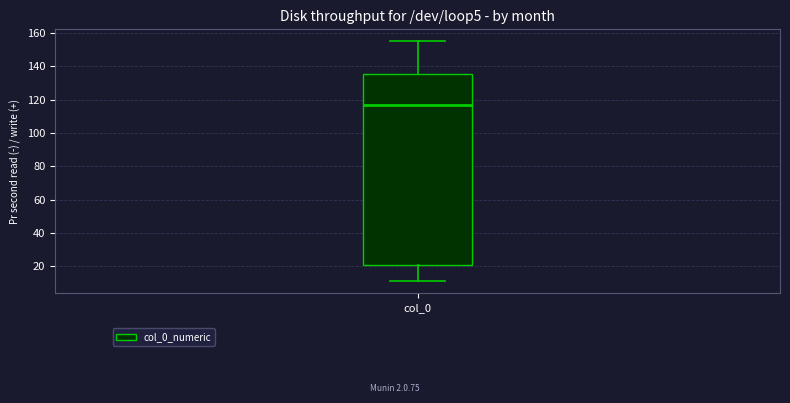

Read this box plot against the y-axis: the position of the median line, the range covered by the box, and the ends of both whiskers. The values are not printed on the chart, so give them approximately, as read against the axis.

median 116, box 20 to 136, whiskers 12 to 156